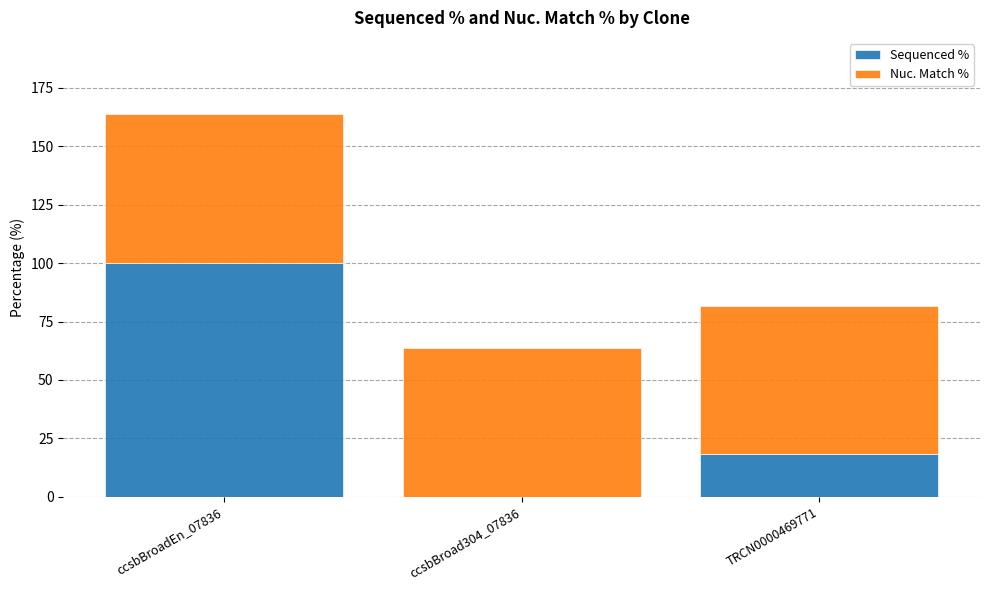

At which label does Sequenced % reach its peak?

ccsbBroadEn_07836